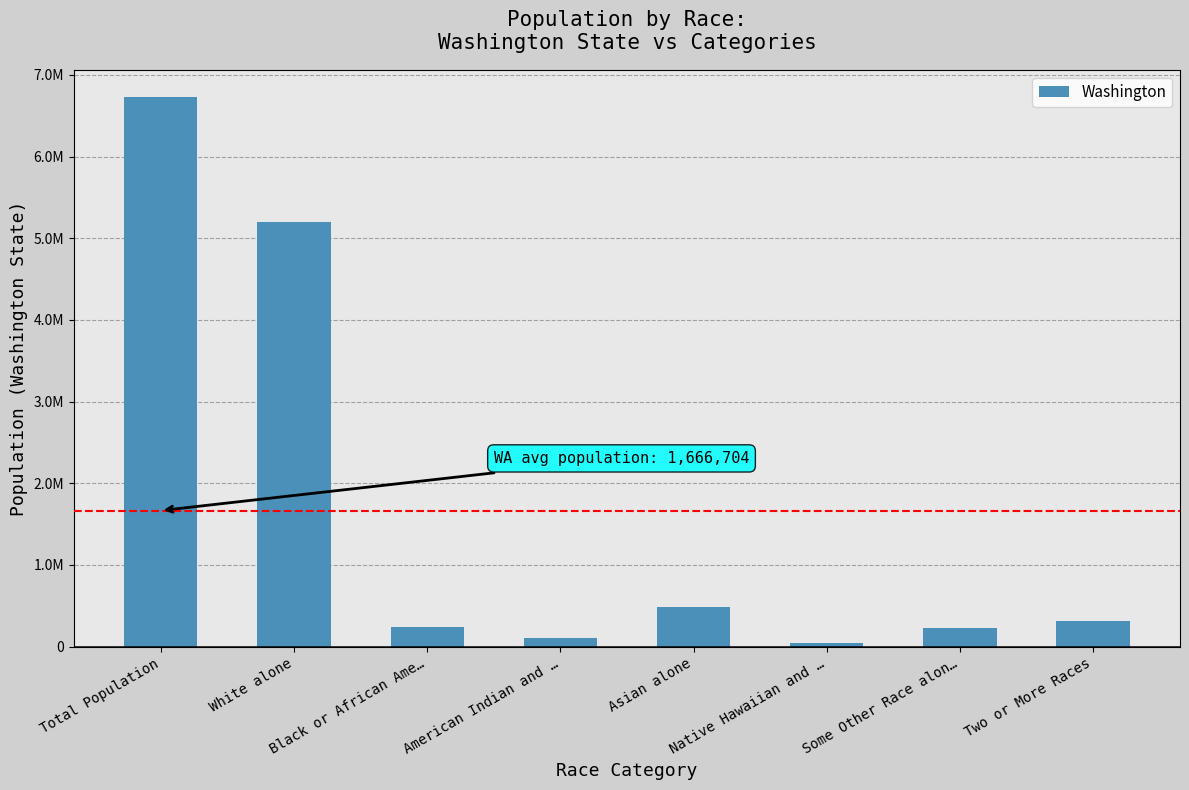

What is the ratio of the value at American Indian and … to the value at Black or African Ame…?

0.4